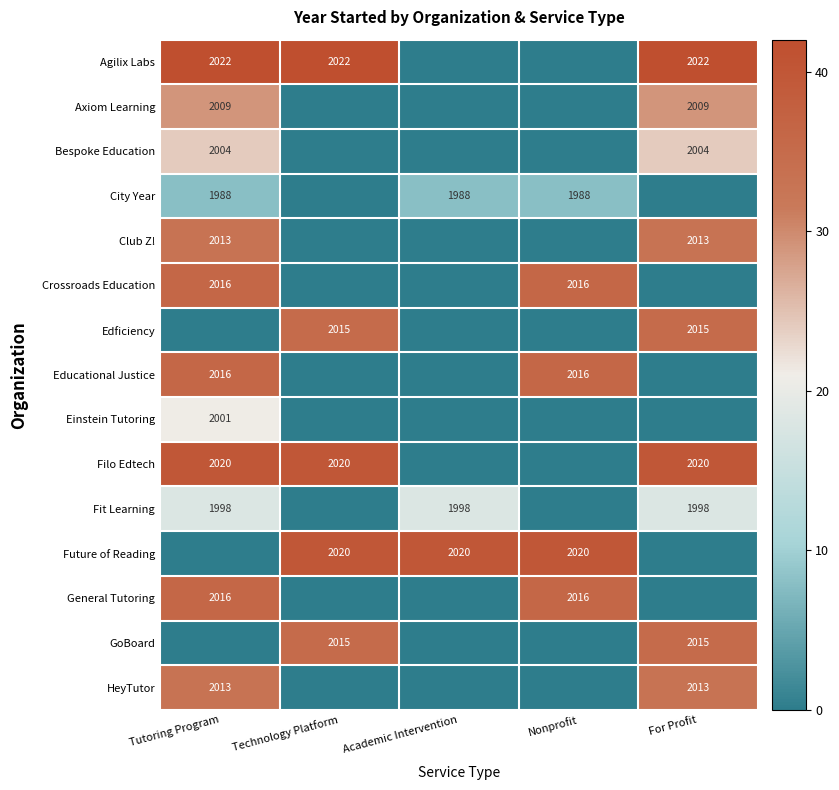

True or false: City Year has a value of 3552 at Tutoring Program.

False